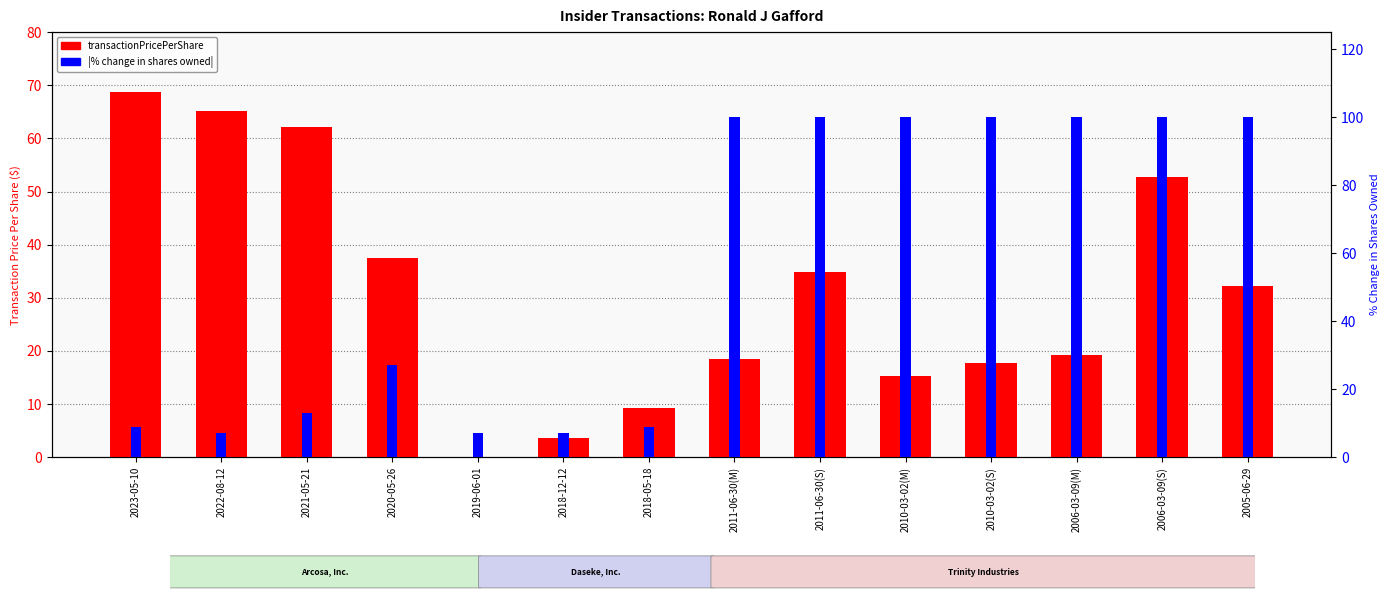

The transactionPricePerShare series shows 3.5 at 2018-12-12. True or false?

True